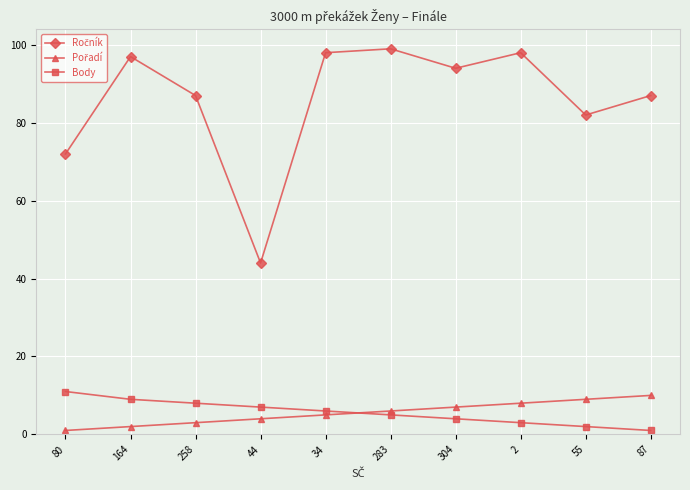

True or false: Body has a value of 6 at 34.

True